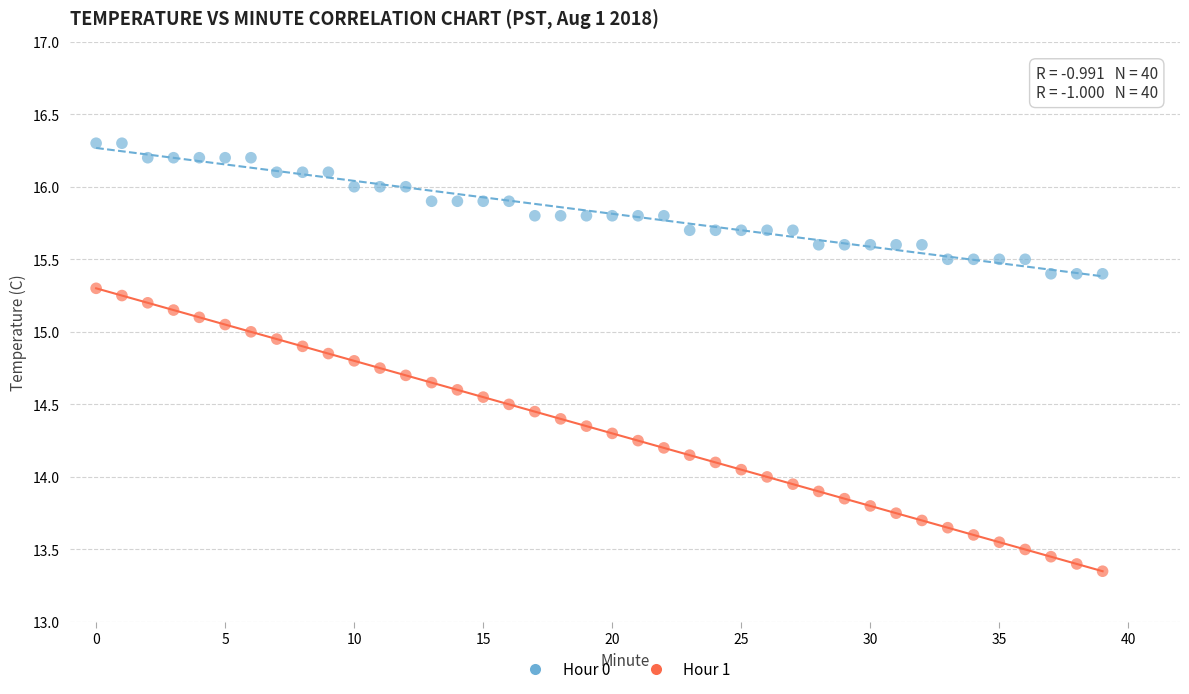

Which series has the largest Y range (max minus min)?

Hour 1